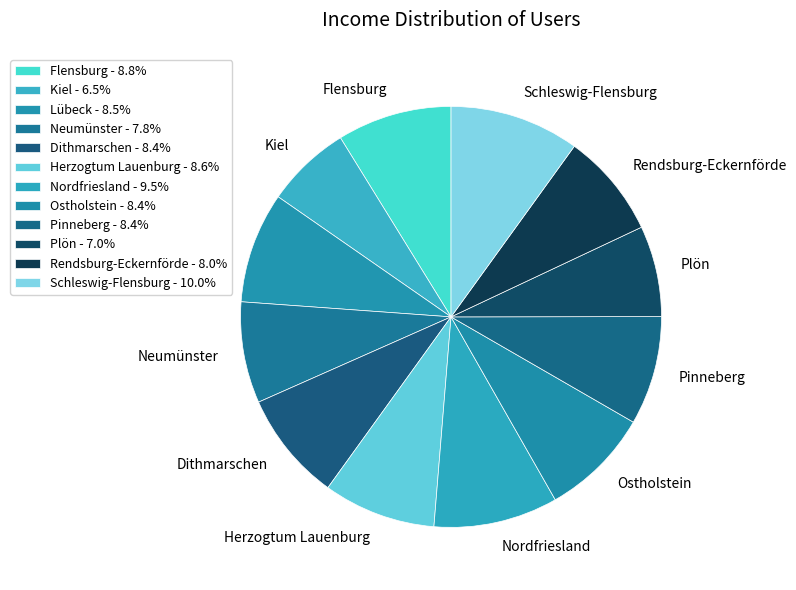

How many segments does this pie chart have?

12